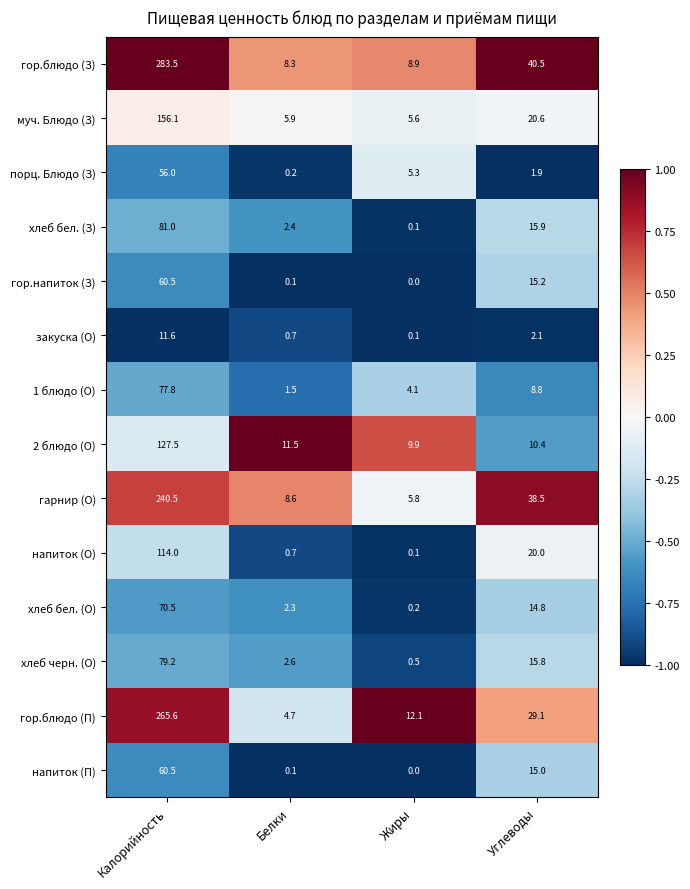

What is the difference between the highest and lowest values at Белки?

11.4